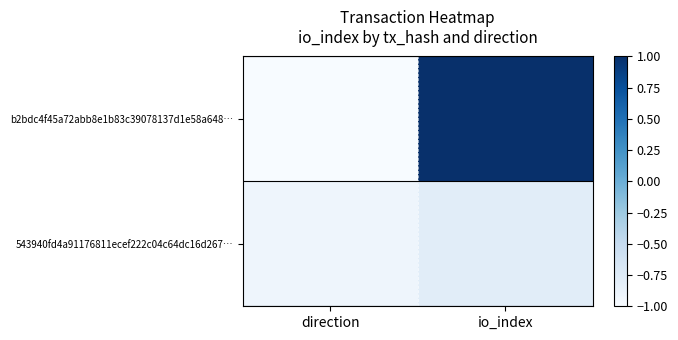

At how many categories does at least one series exceed 0?

1